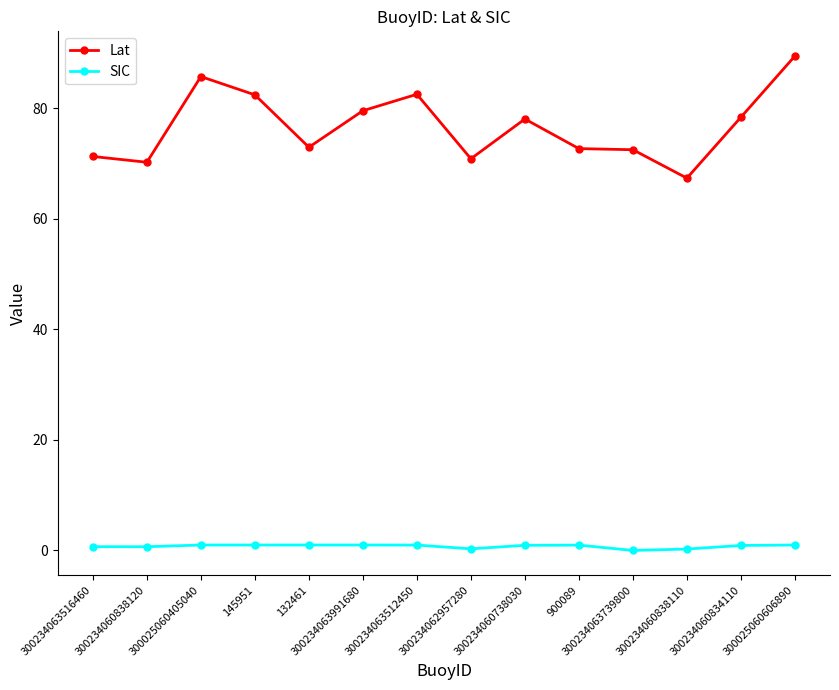

Rank the series by their average value, from highest to lowest.

Lat, SIC